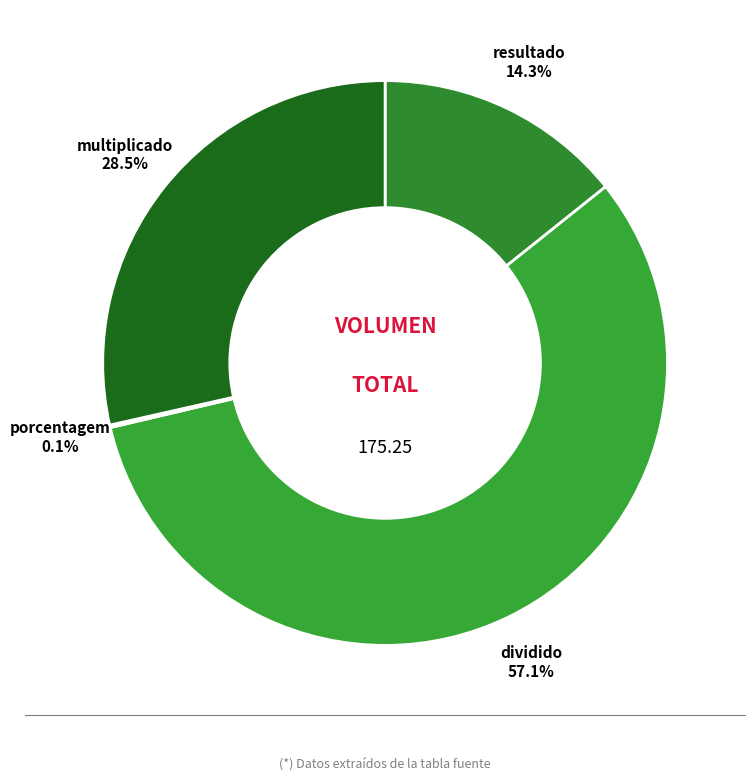

Between dividido and multiplicado, which is larger?

dividido